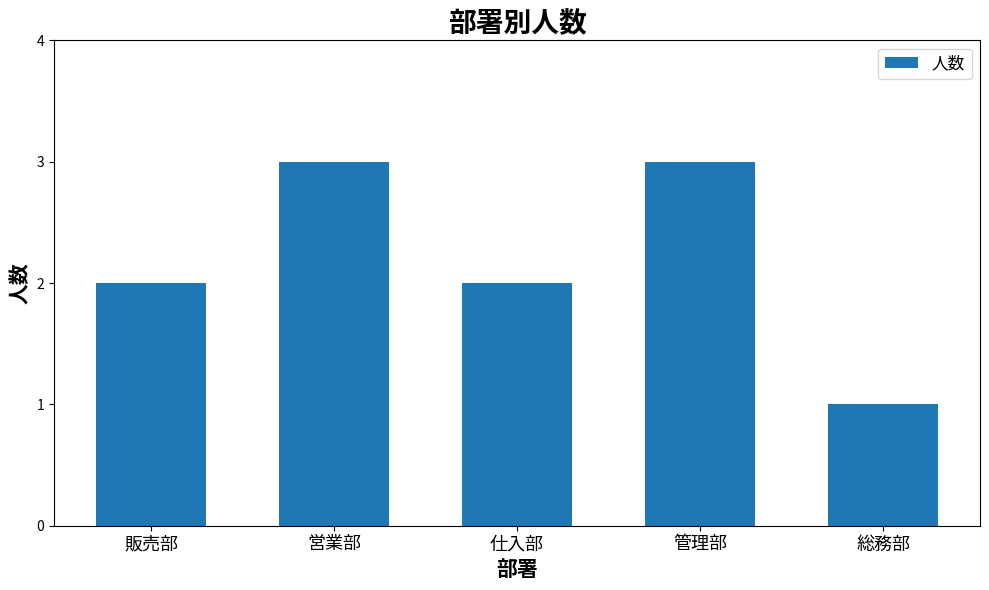

What position from the right is 総務部?

1